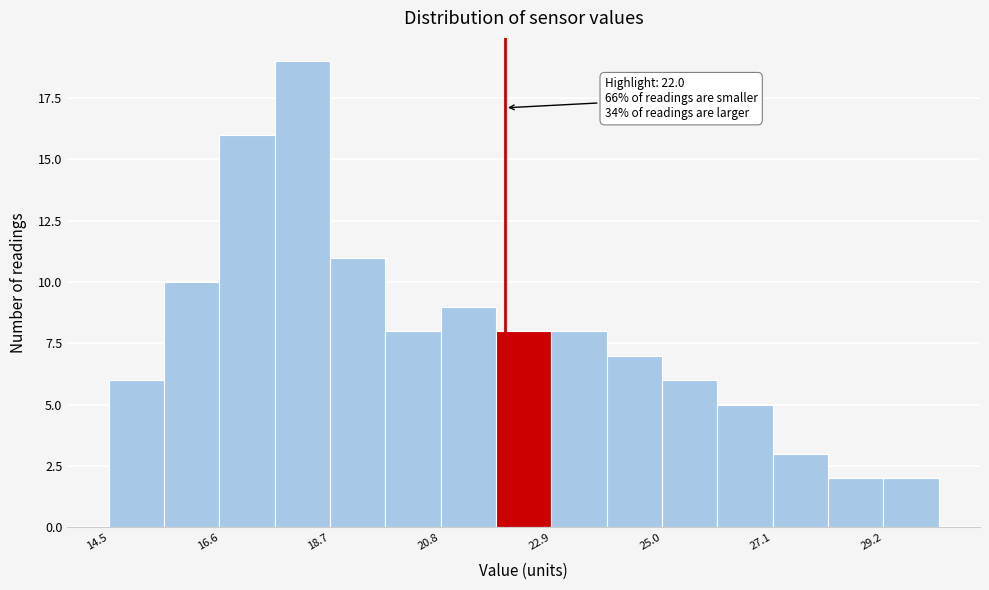

Read against the x-axis, roughly where is the centre of the tallest bar?

18.0